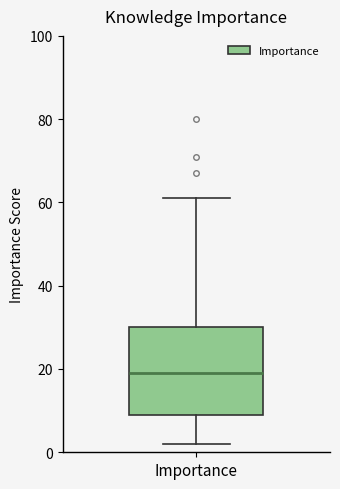

Where does the lower whisker of the box for Importance end on the y-axis? The values are not printed on the chart, so give them approximately, as read against the axis.

2